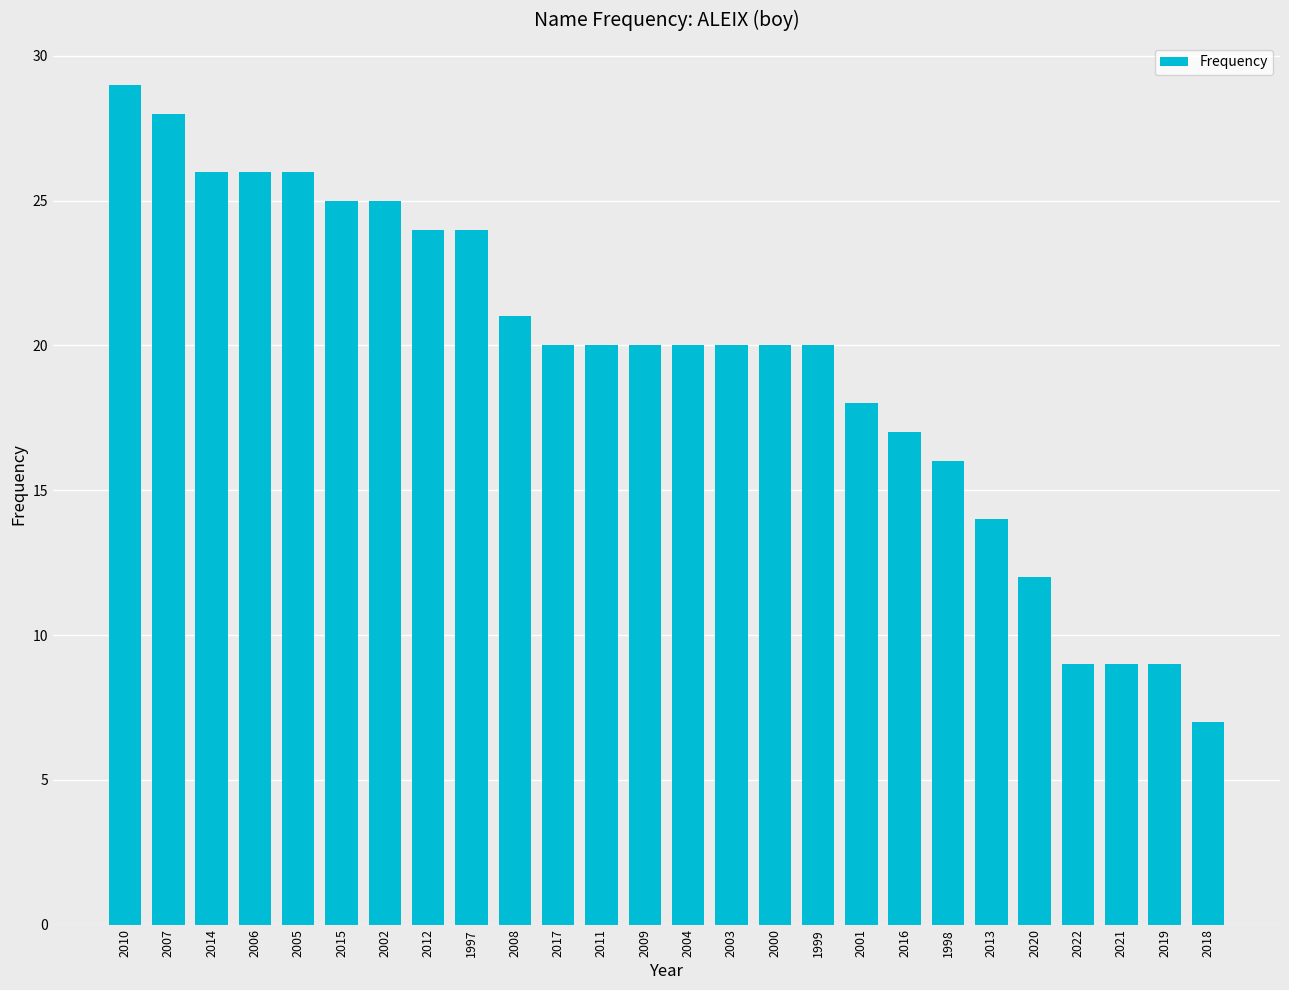

Approximately how many times larger is the value at 2013 compared to 2019?

1.6